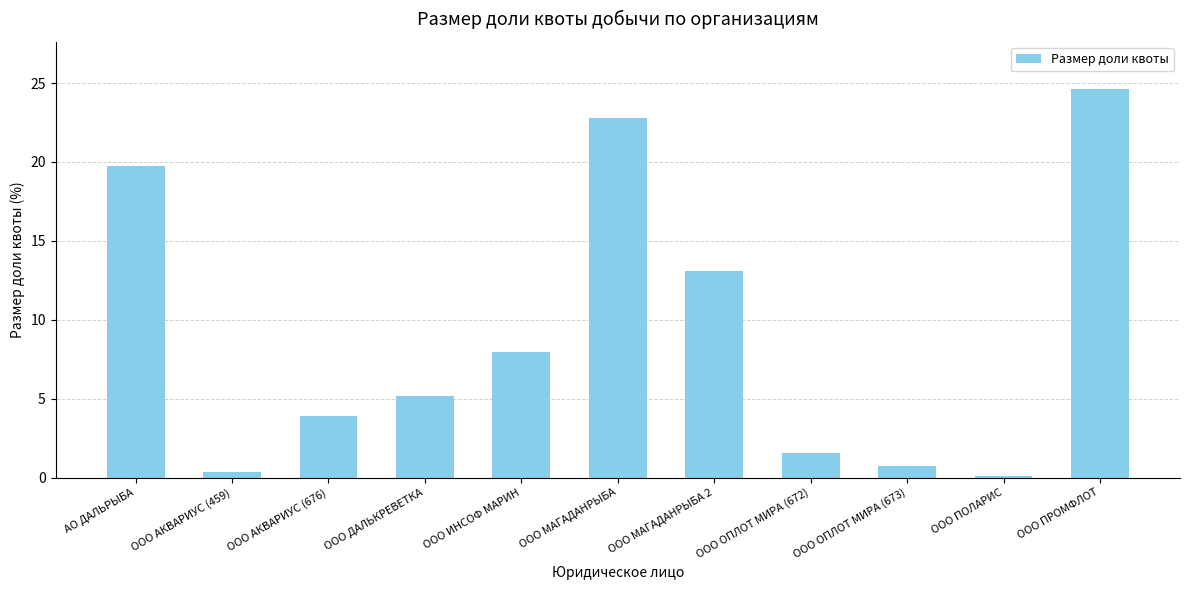

What value does the data have at ООО ДАЛЬКРЕВЕТКА?

5.2